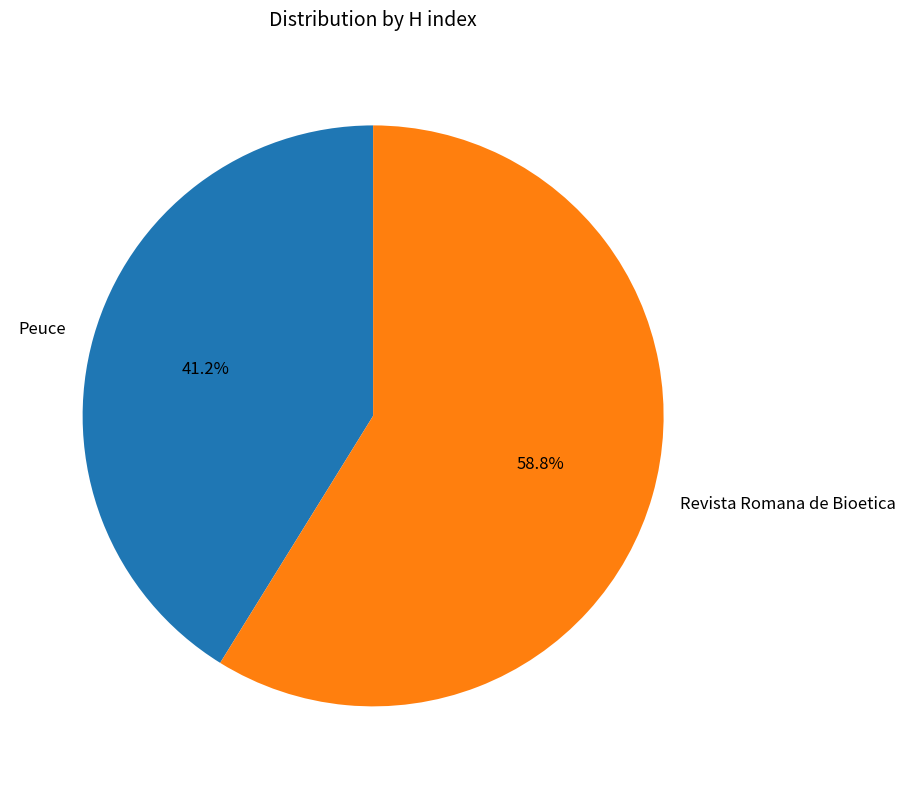

How many segments does this pie chart have?

2